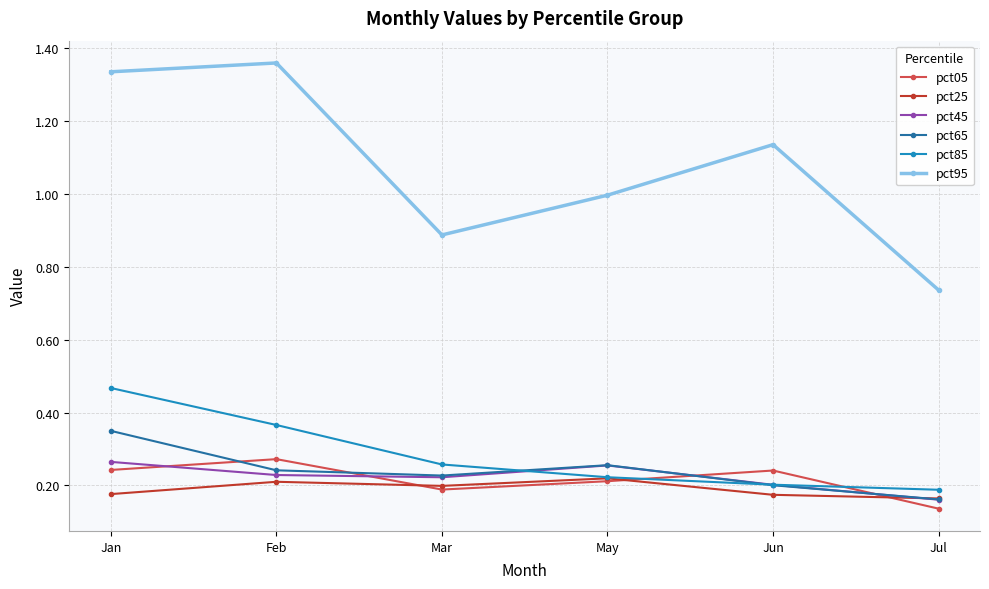

True or false: pct65 and pct95 cross at least once.

False